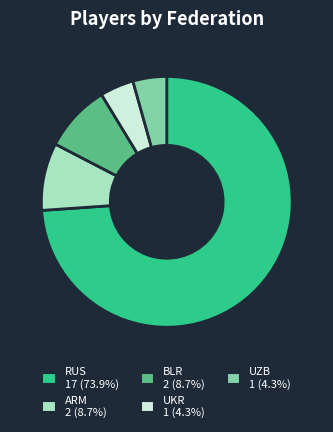

Between ARM and RUS, which is larger?

RUS